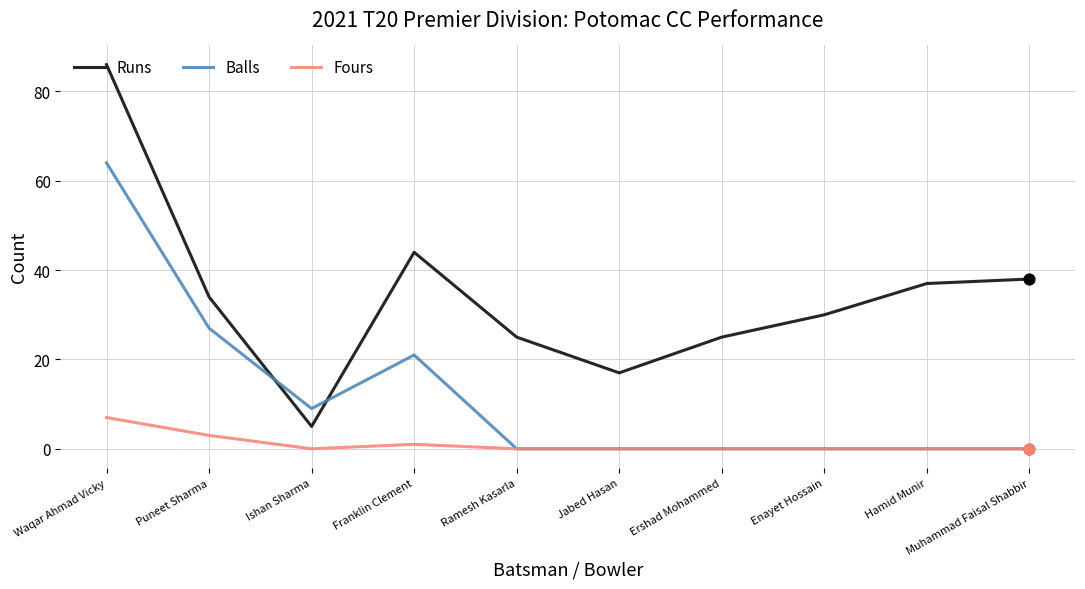

At how many categories does at least one series exceed 84?

1